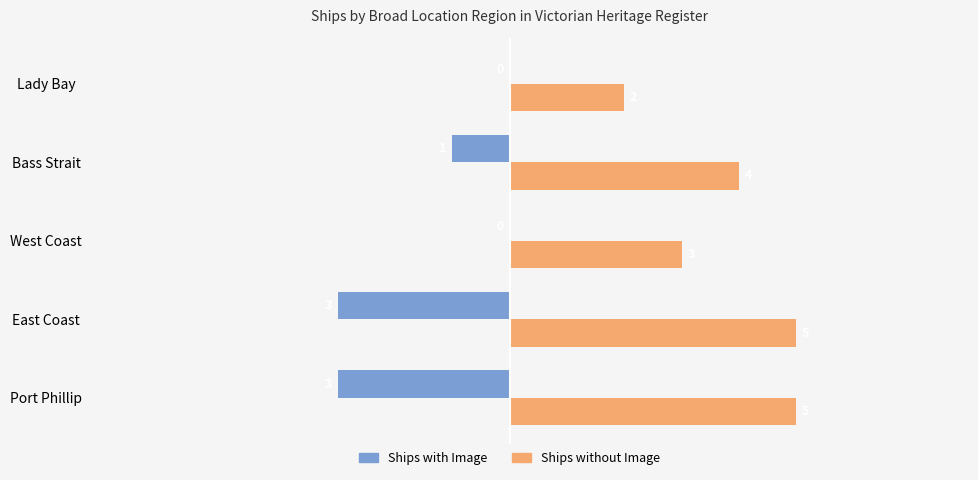

Which series has the largest total across all categories?

Ships without Image